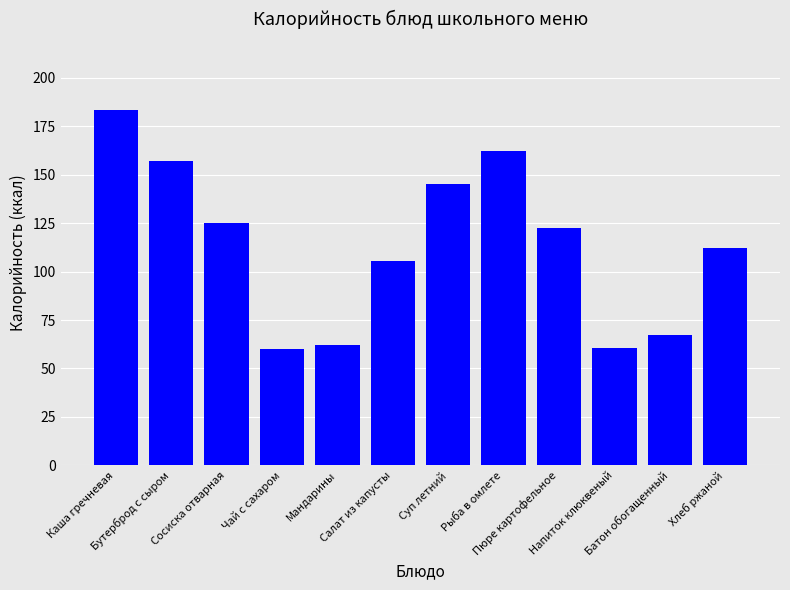

What is the label of the 12th bar from the right?

Каша гречневая